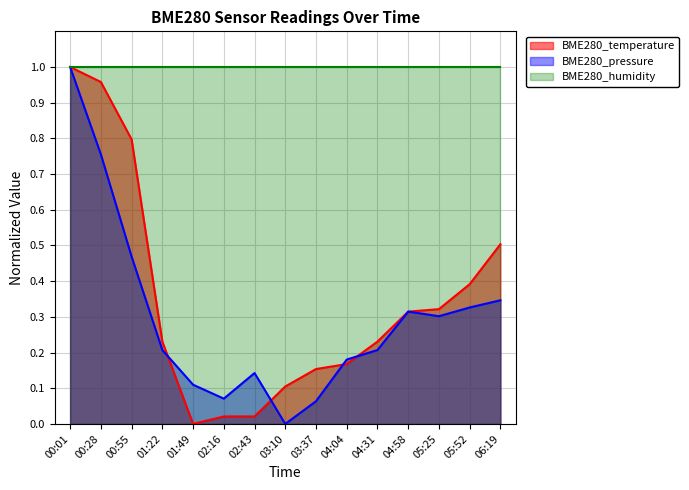

Between 03:37 and 05:52, which series saw the biggest shift?

BME280_pressure